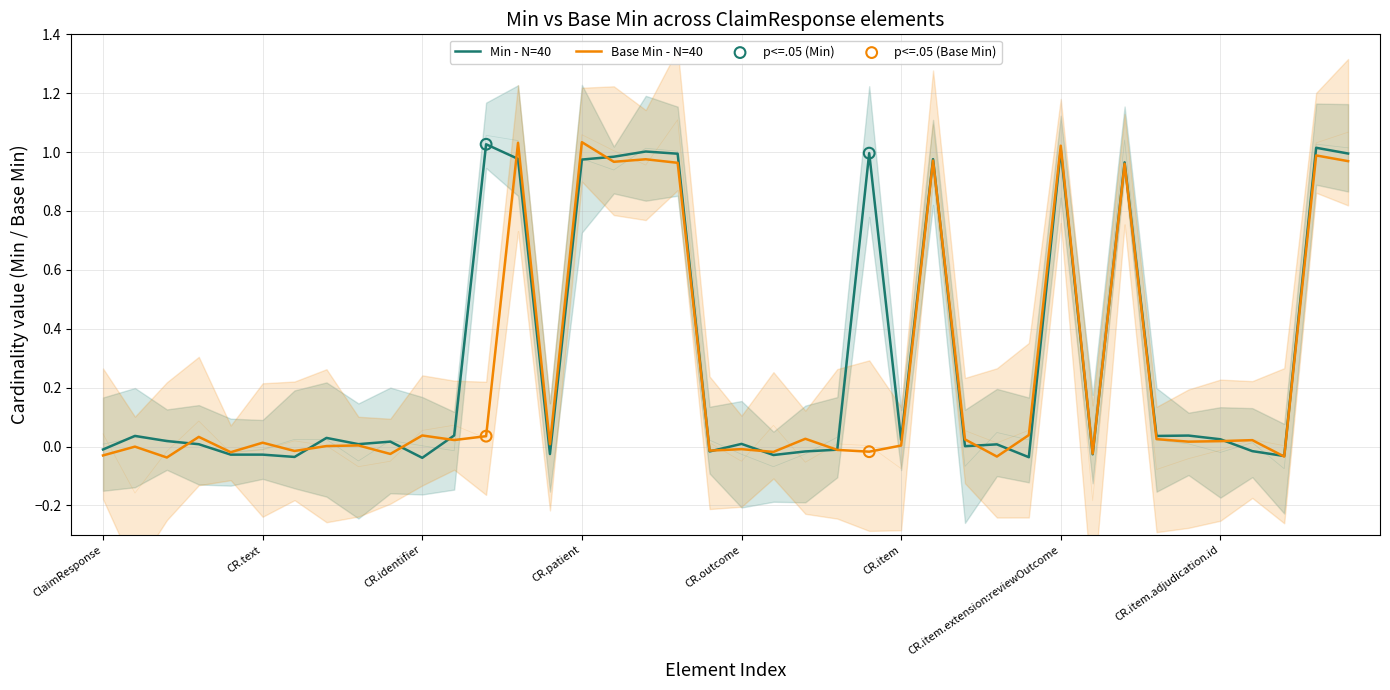

Which series reaches the maximum Y coordinate?

Base Min (elements)